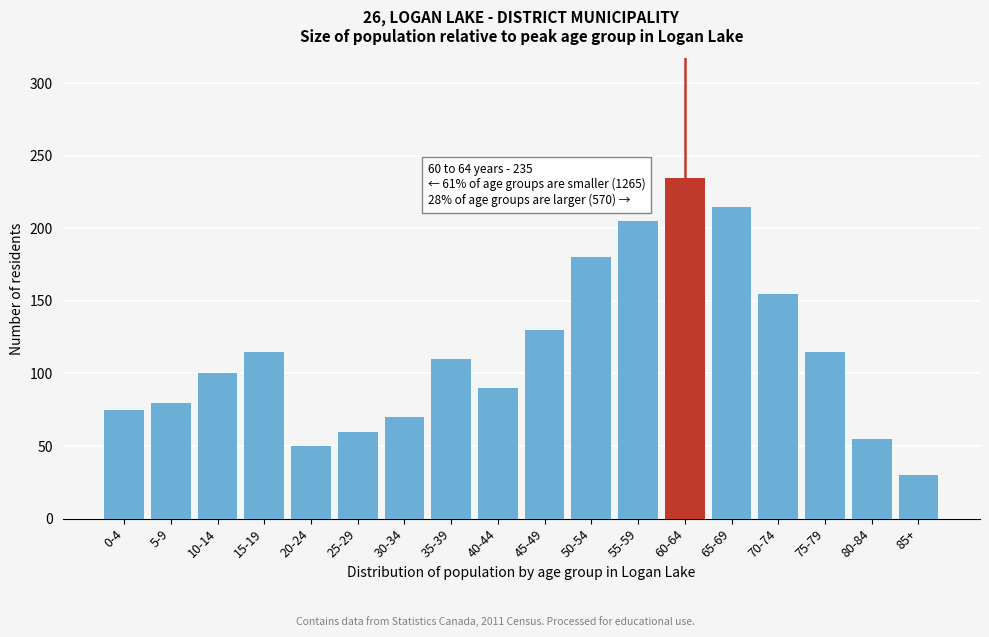

Reading left to right, extract all data points from this chart.

75	80	100	115	50	60	70	110	90	130	180	205	235	215	155	115	55	30